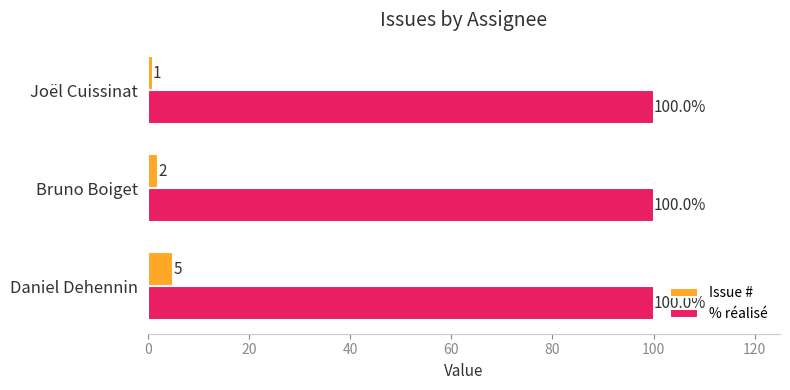

At which category is the sum across all series the highest?

Daniel Dehennin